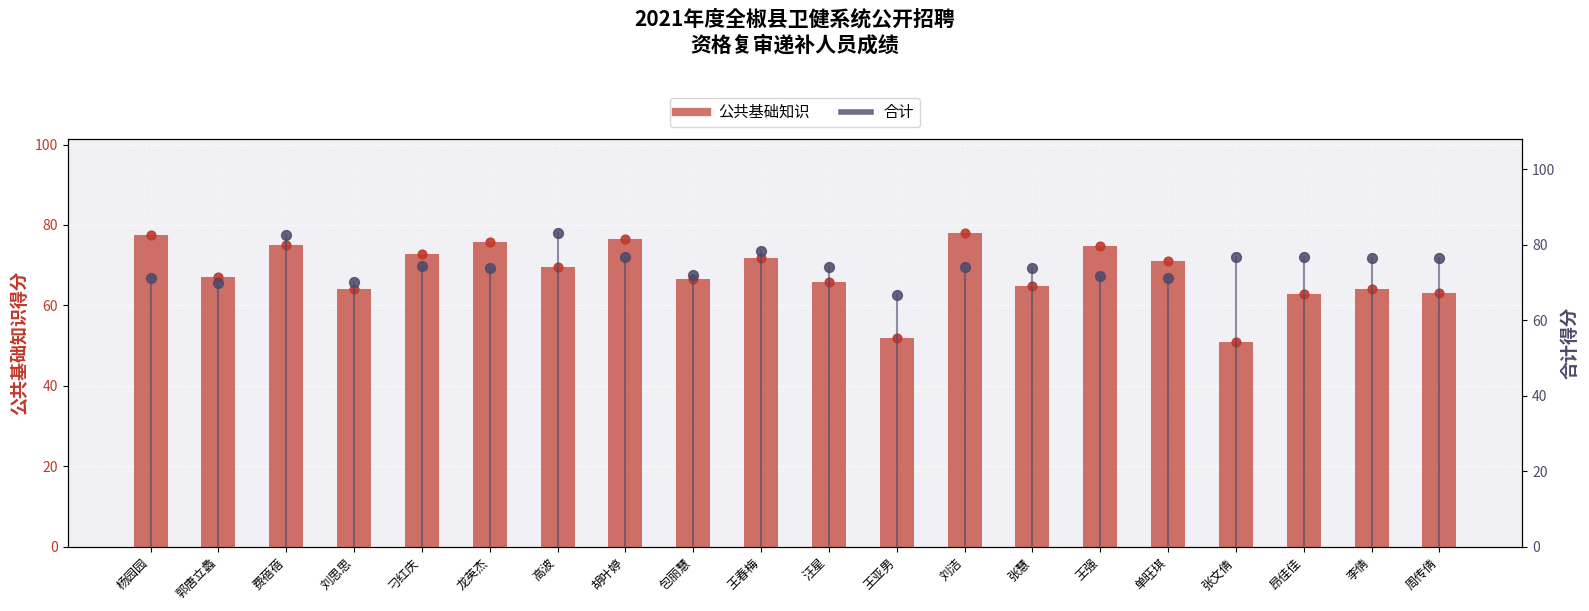

At which category is the sum across all series the highest?

费蓓蓓